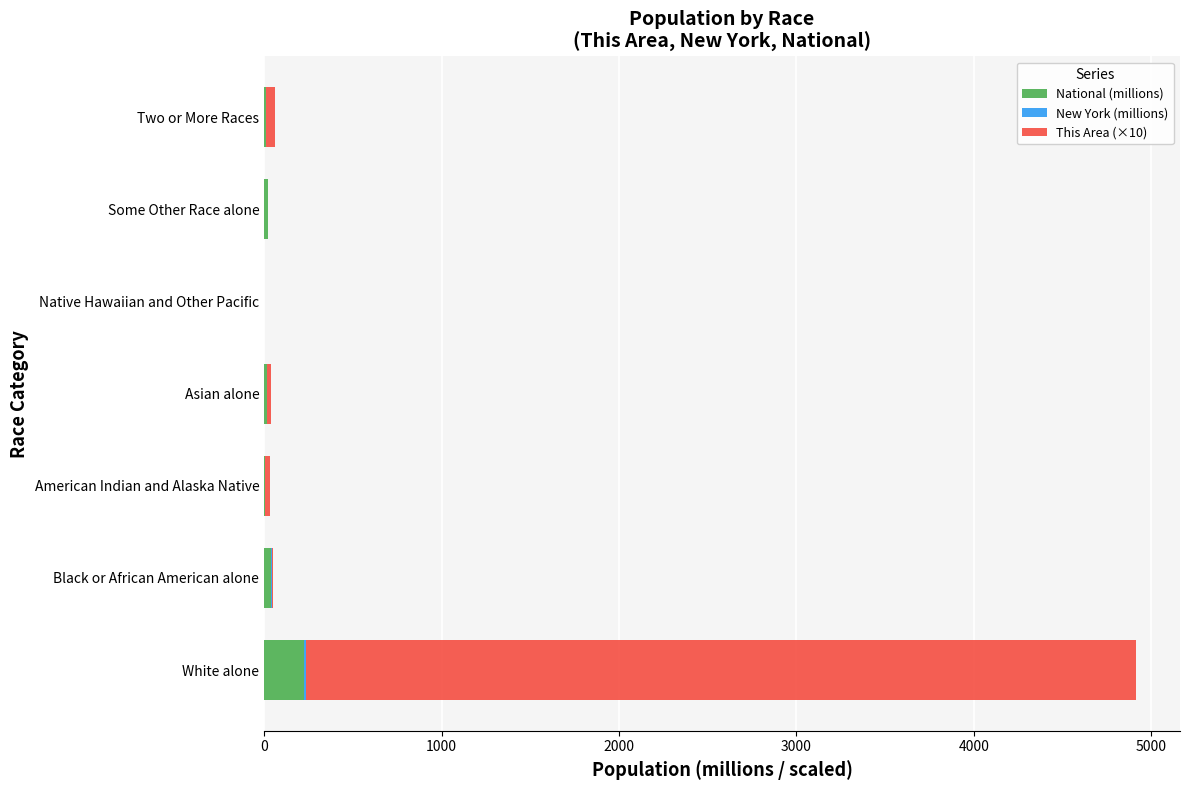

True or false: National (millions) has a value of 223.6 at White alone.

True